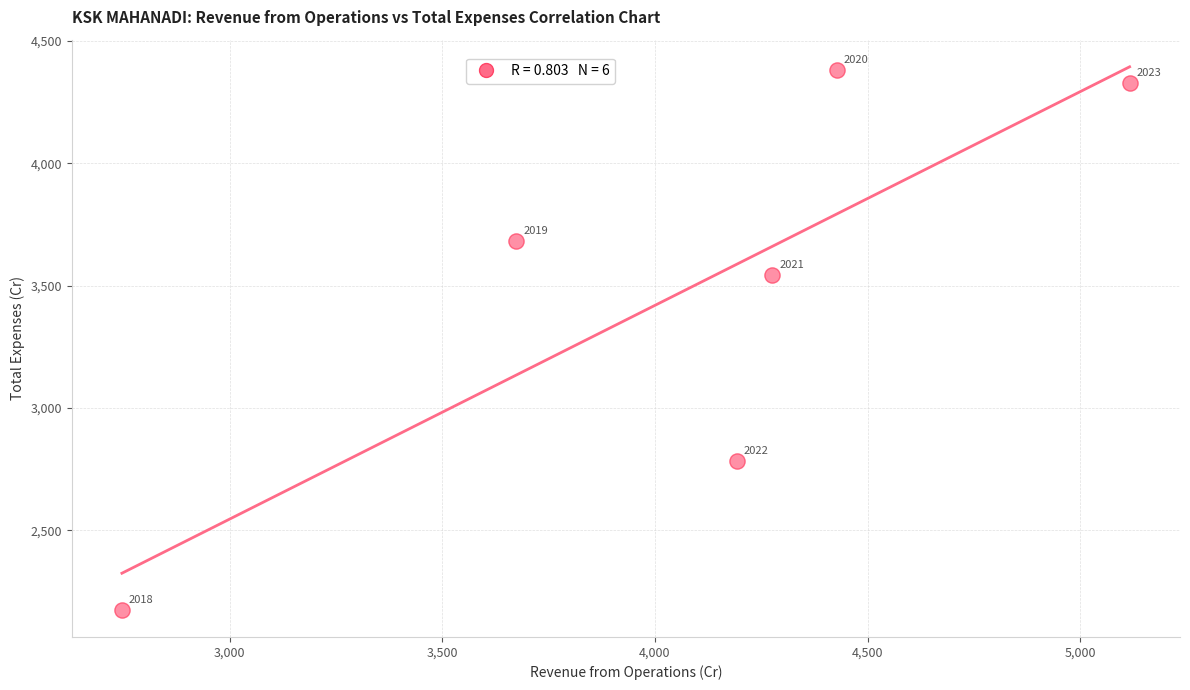

What is the average Y value?

3481.9